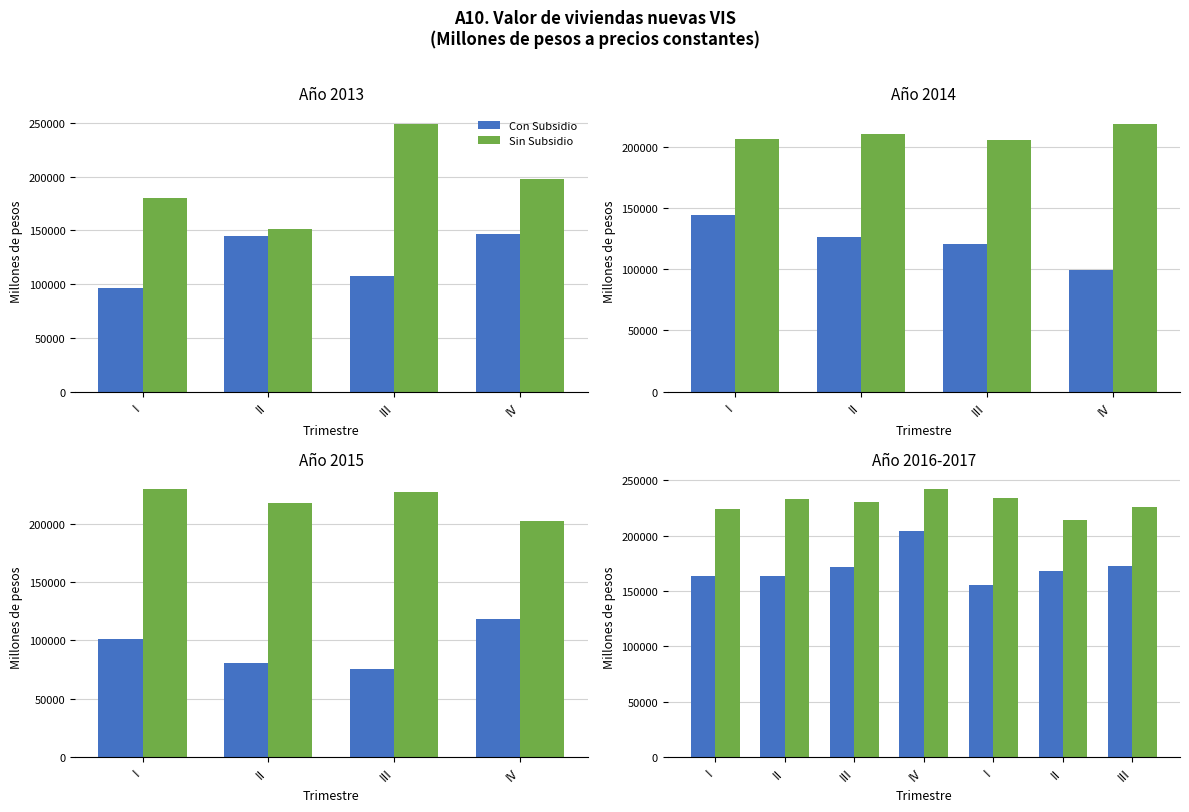

Which series has the largest total across all categories?

Sin Subsidio